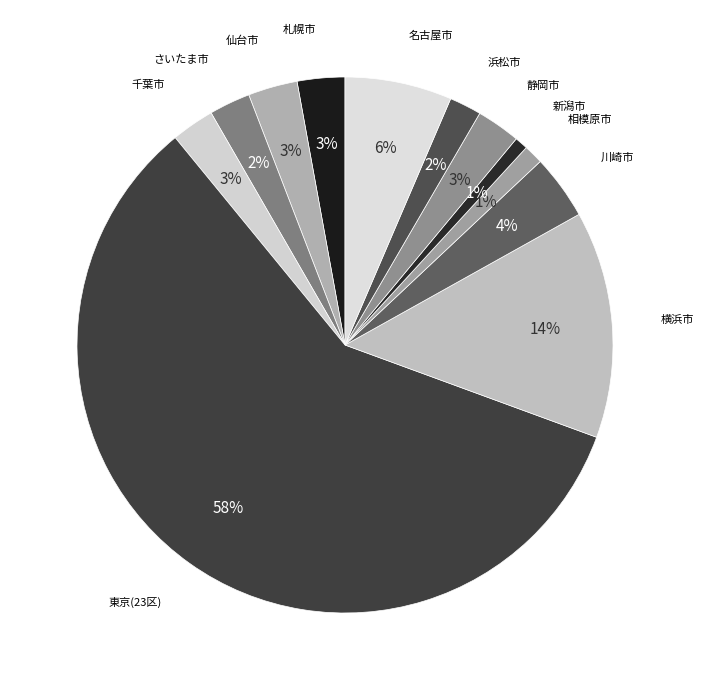

How many slices are in this pie chart?

12